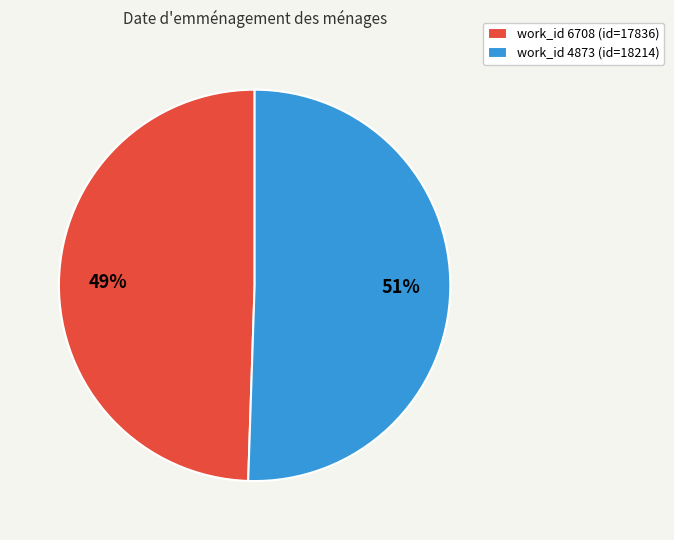

True or false: work_id 6708 (id=17836) accounts for 58% of the total.

False